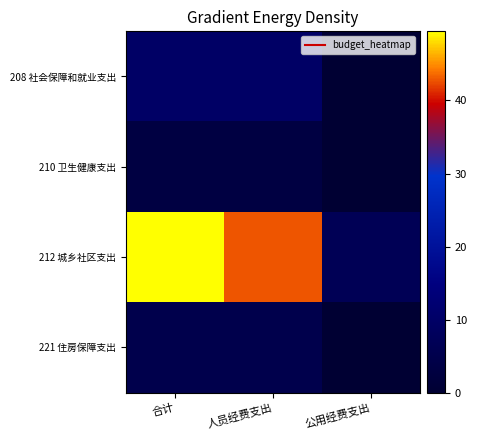

Which category has the lowest value across all series?

公用经费支出